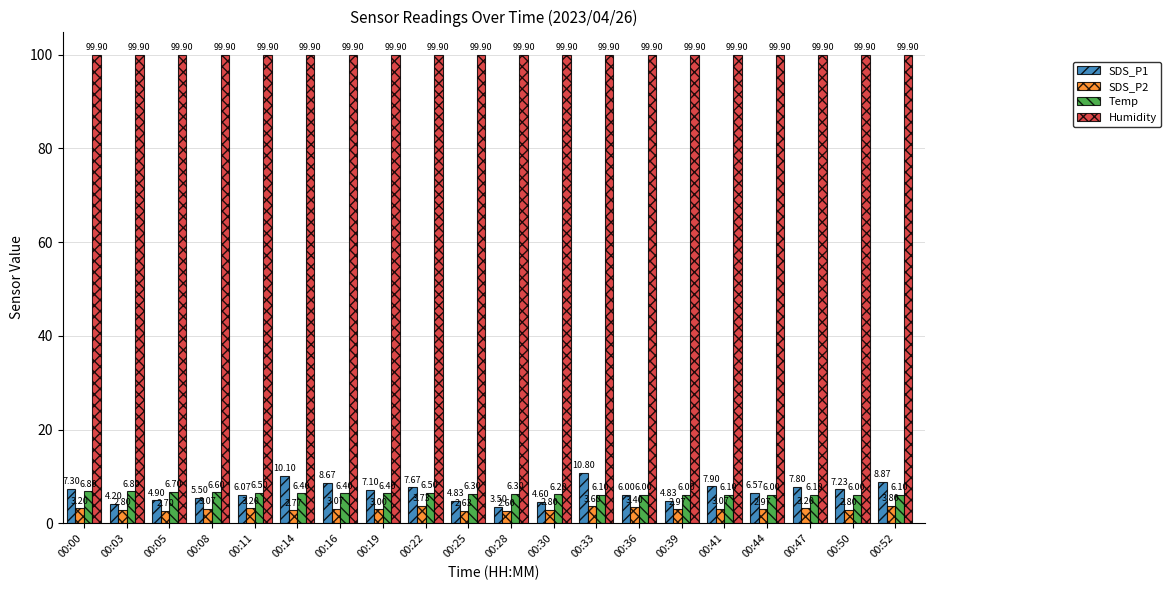

How many Temp values are between 6 and 7?

20